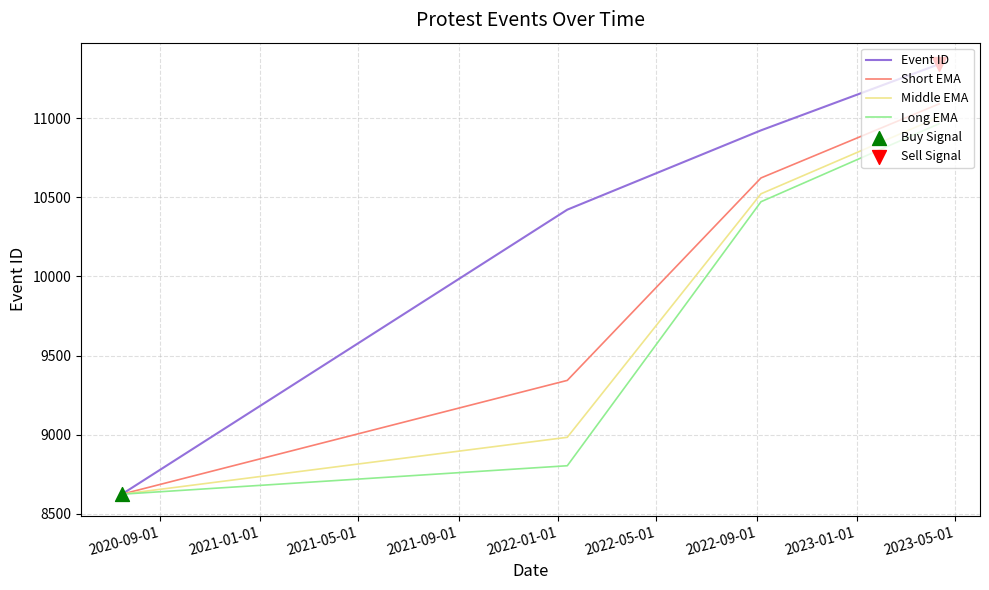

What is the greatest value displayed?

11341.0